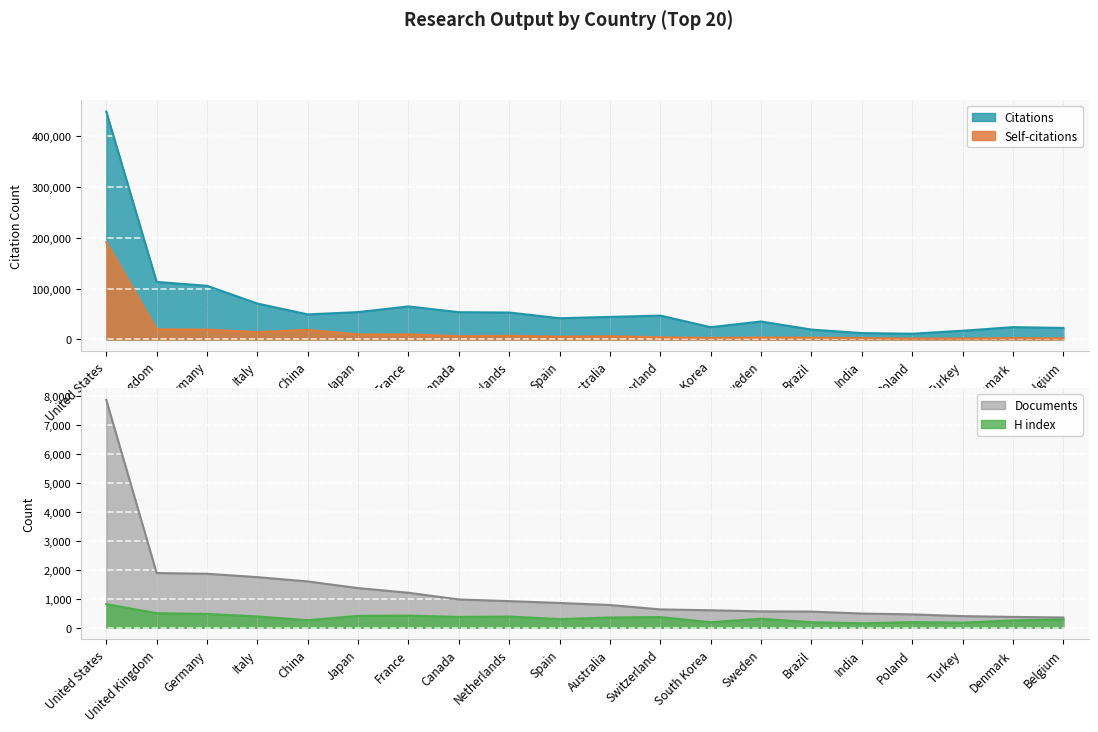

What is the label of the 14th point from the right?

France